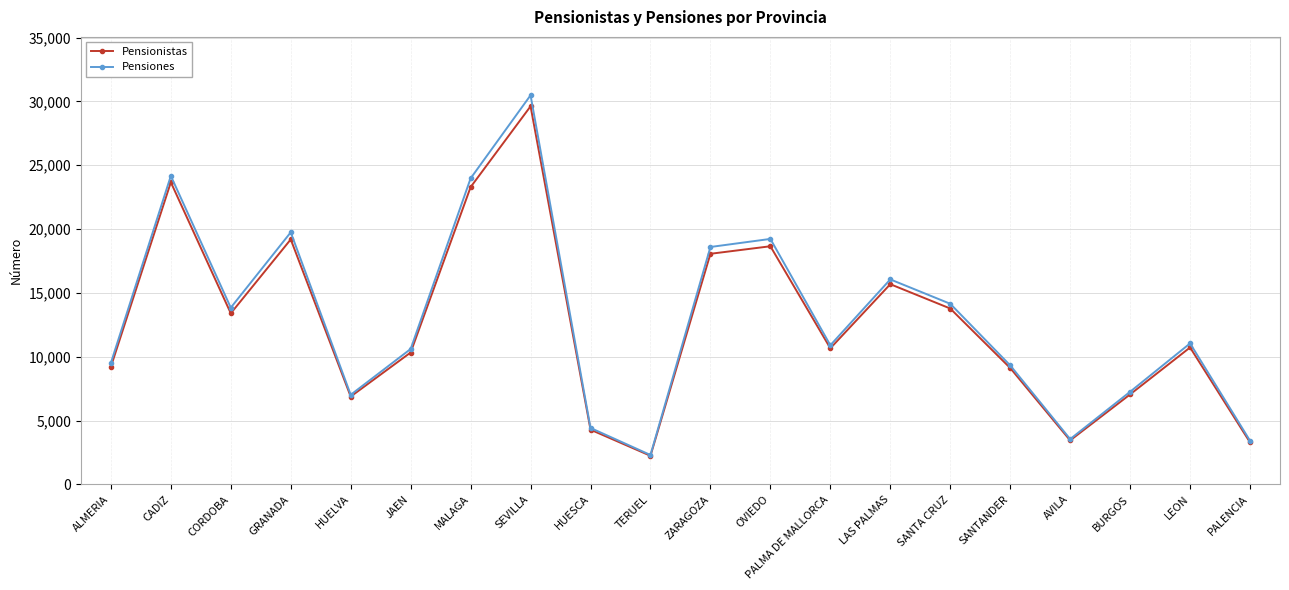

What is the highest value of the Pensionistas series?

29616